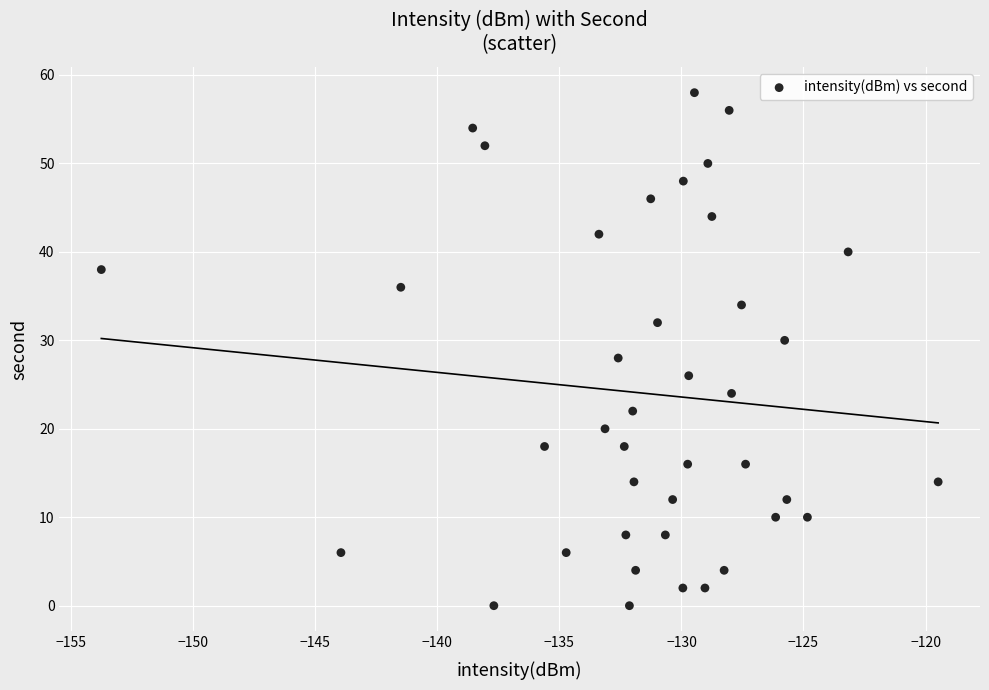

What is the range of Y values (max minus min)?

58